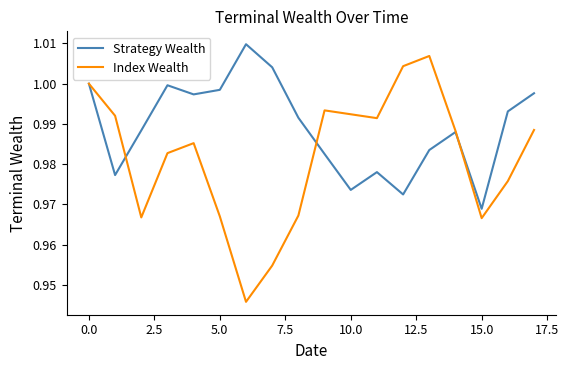

Rank the series by their average value, from highest to lowest.

Strategy Wealth, Index Wealth